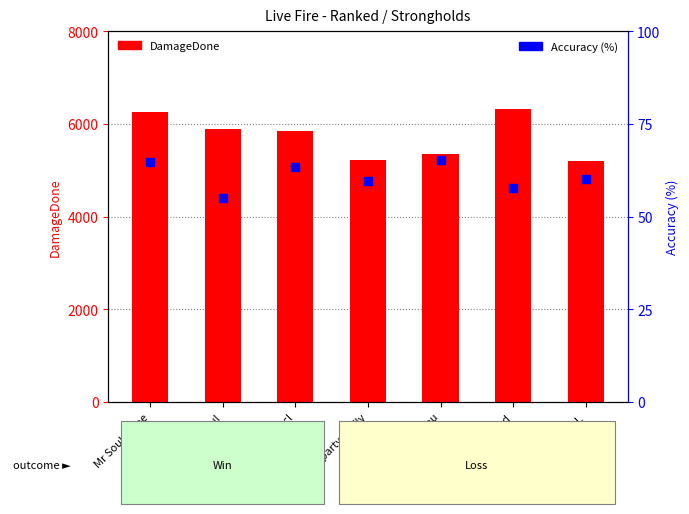

Which series has the widest spread of Y values?

DamageDone